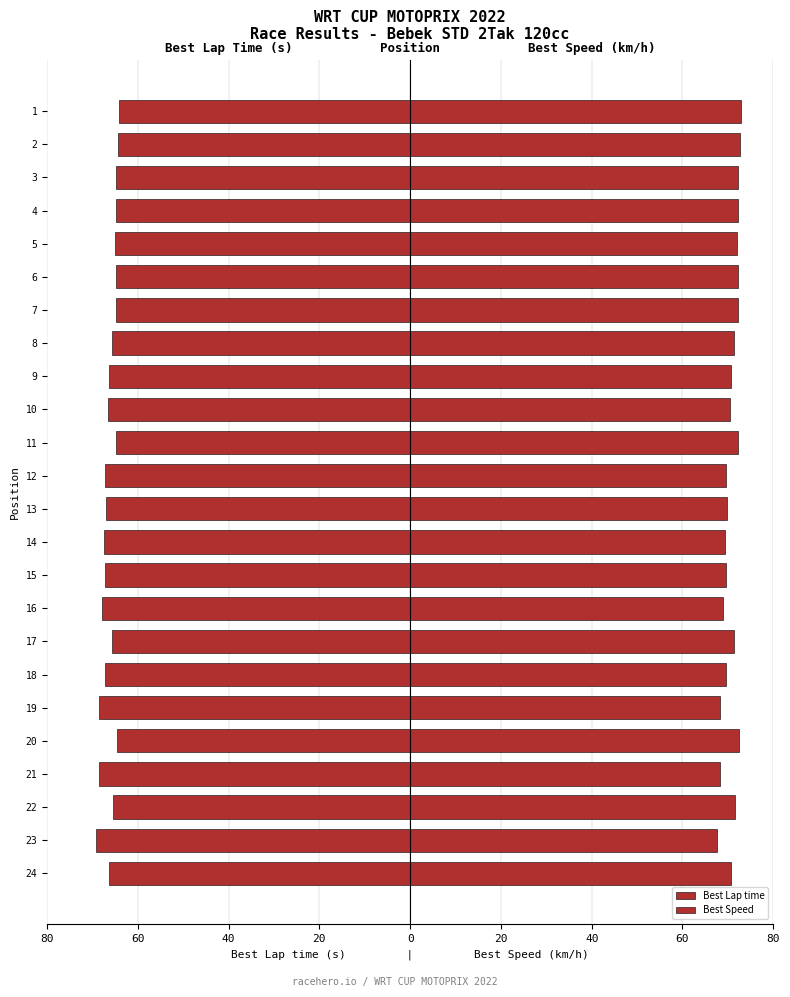

Does the chart contain stacked bars?

No